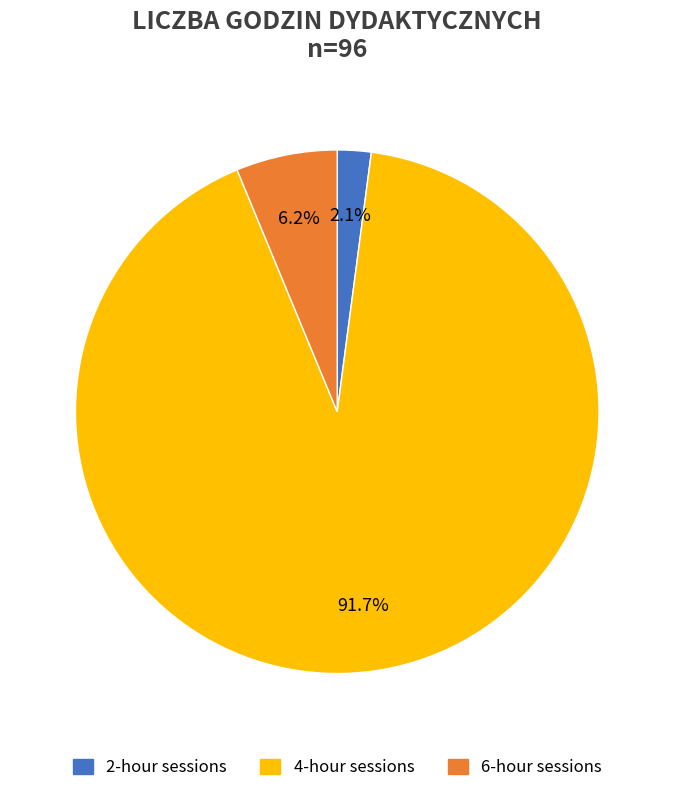

Is there a majority slice in this chart?

Yes